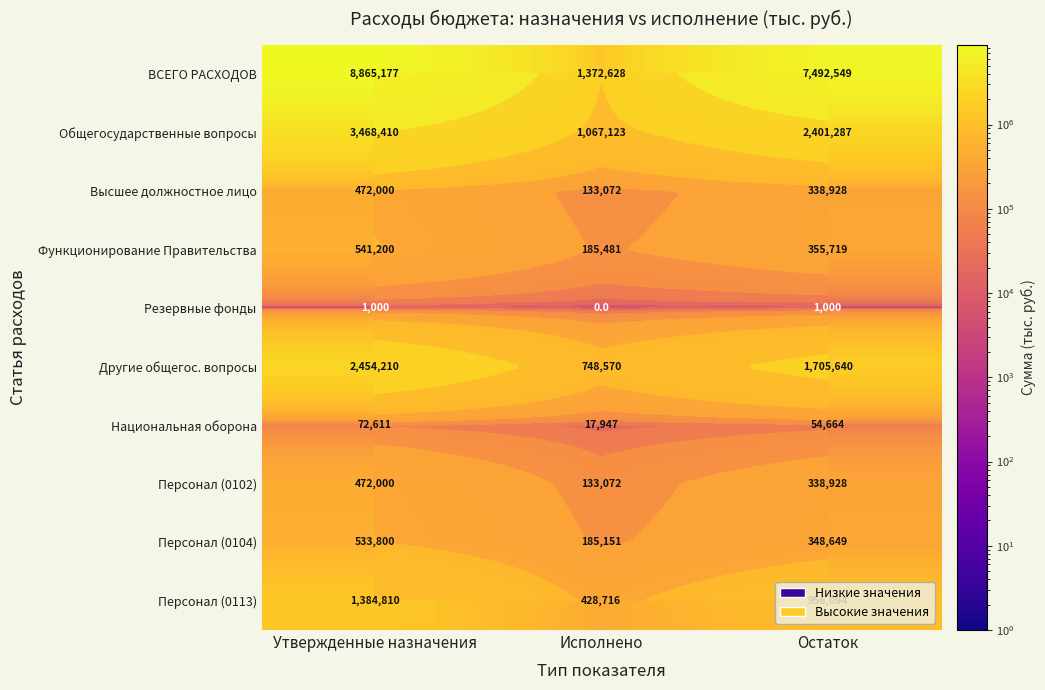

At Утвержденные назначения, list the series in order from smallest to largest.

Резервные фонды, Национальная оборона, Высшее должностное лицо, Персонал (0102), Персонал (0104), Функционирование Правительства, Персонал (0113), Другие общегос. вопросы, Общегосударственные вопросы, ВСЕГО РАСХОДОВ